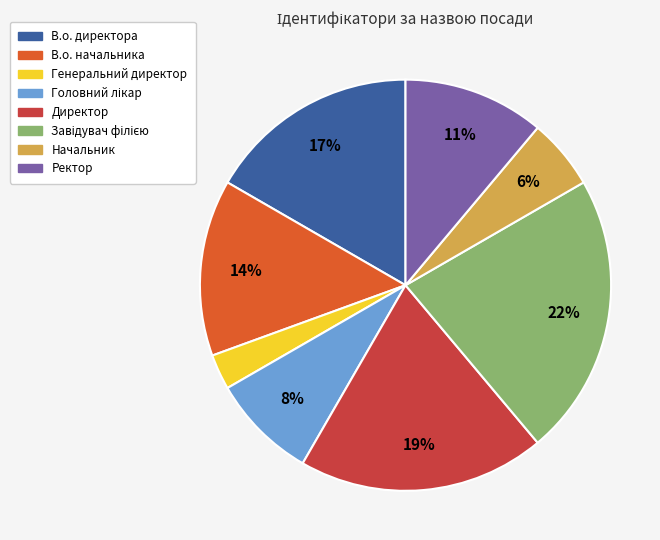

How many segments does this pie chart have?

8